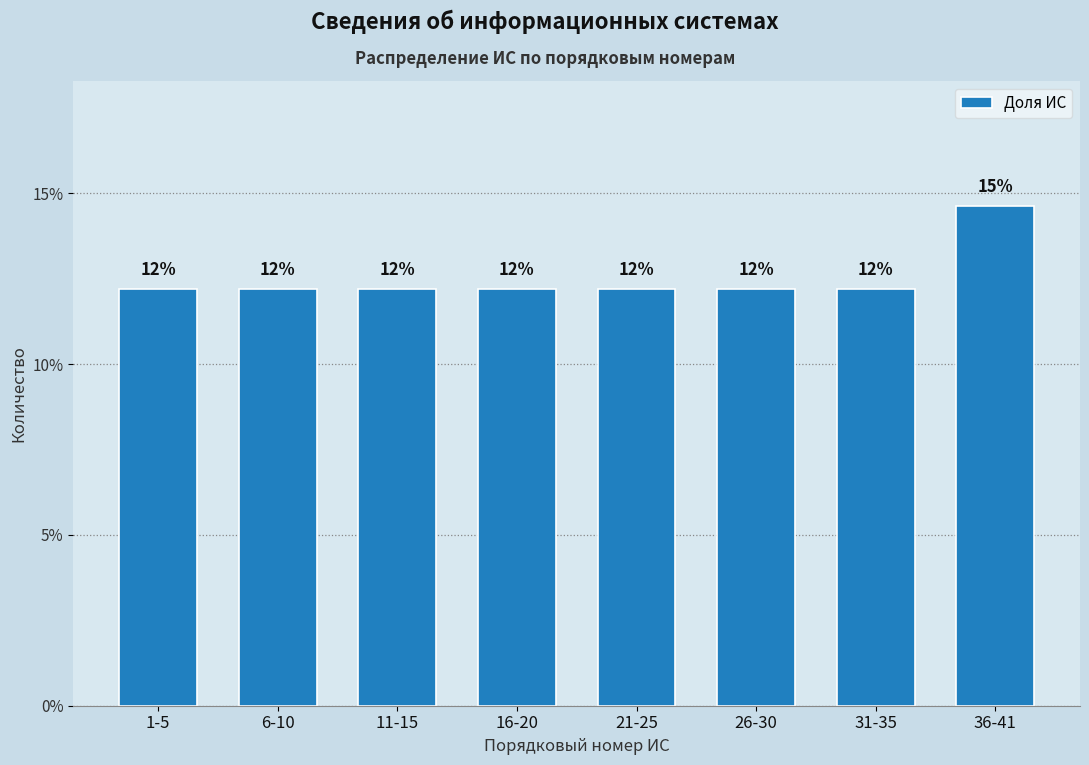

Are the bars horizontal?

No